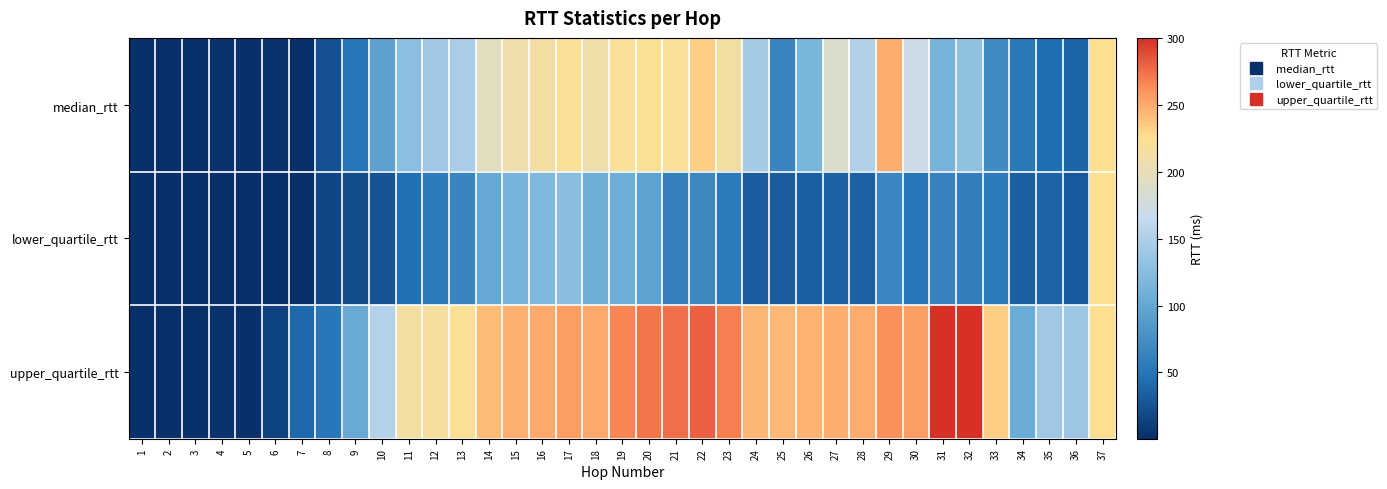

What is the spread (max minus min) of values at 4?

1.4